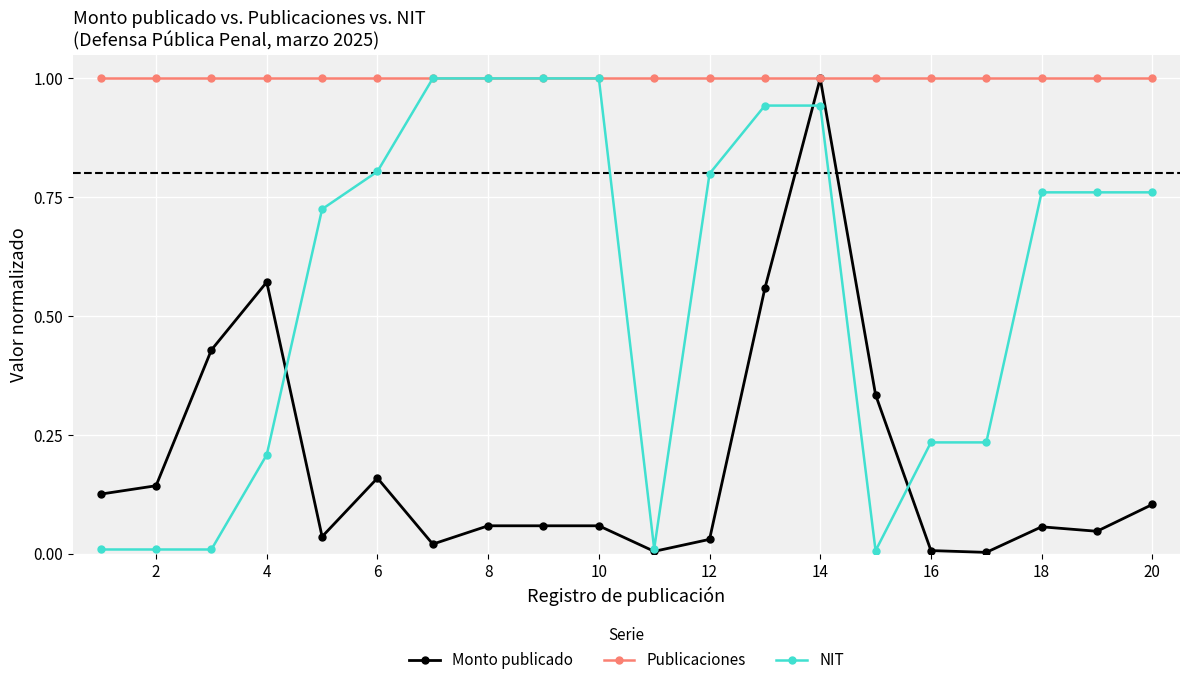

What is the minimum value for Publicaciones?

1.0